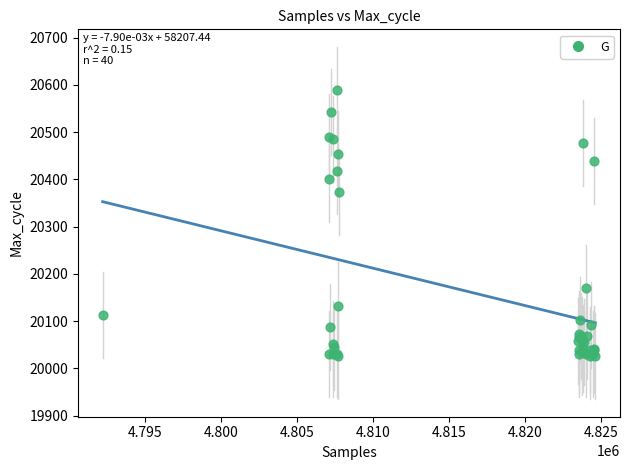

What Y value in the scatter plot is closest to 20307?

20373